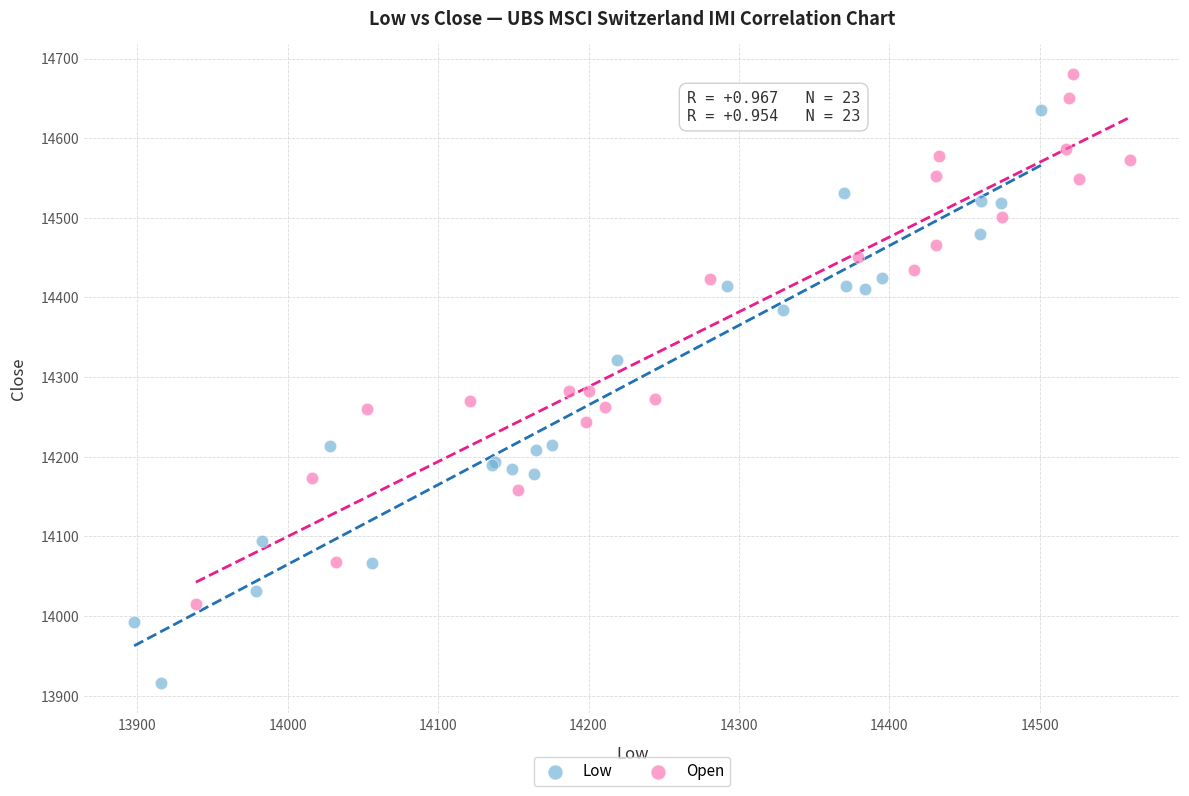

Which series reaches the minimum Y coordinate?

Low